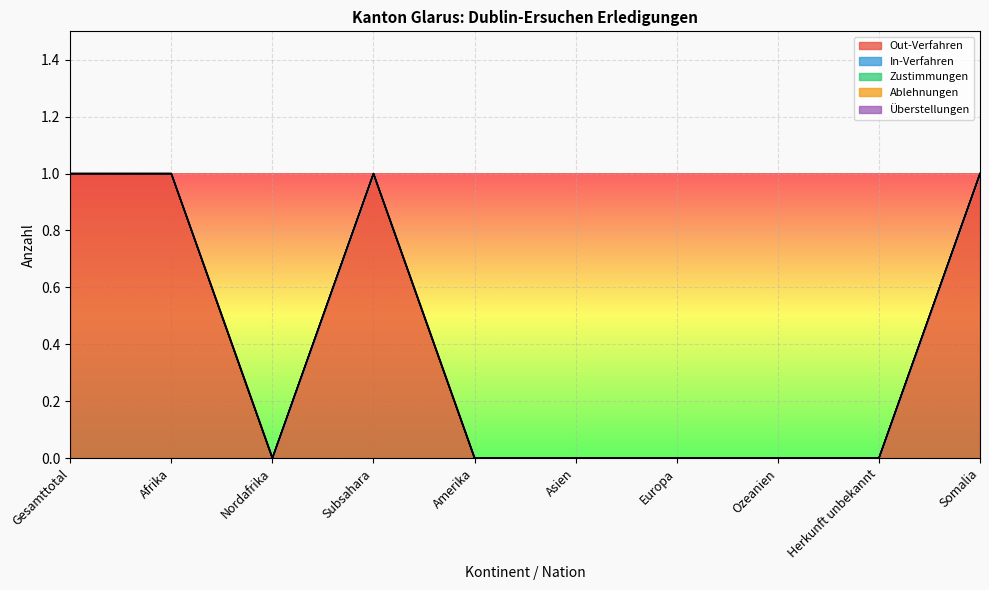

Reading left to right, what are all the values shown in this chart?

Out-Verfahren: 1	1	0	1	0	0	0	0	0	1
In-Verfahren: 0	0	0	0	0	0	0	0	0	0
Zustimmungen: 0	0	0	0	0	0	0	0	0	0
Ablehnungen: 0	0	0	0	0	0	0	0	0	0
Überstellungen: 0	0	0	0	0	0	0	0	0	0